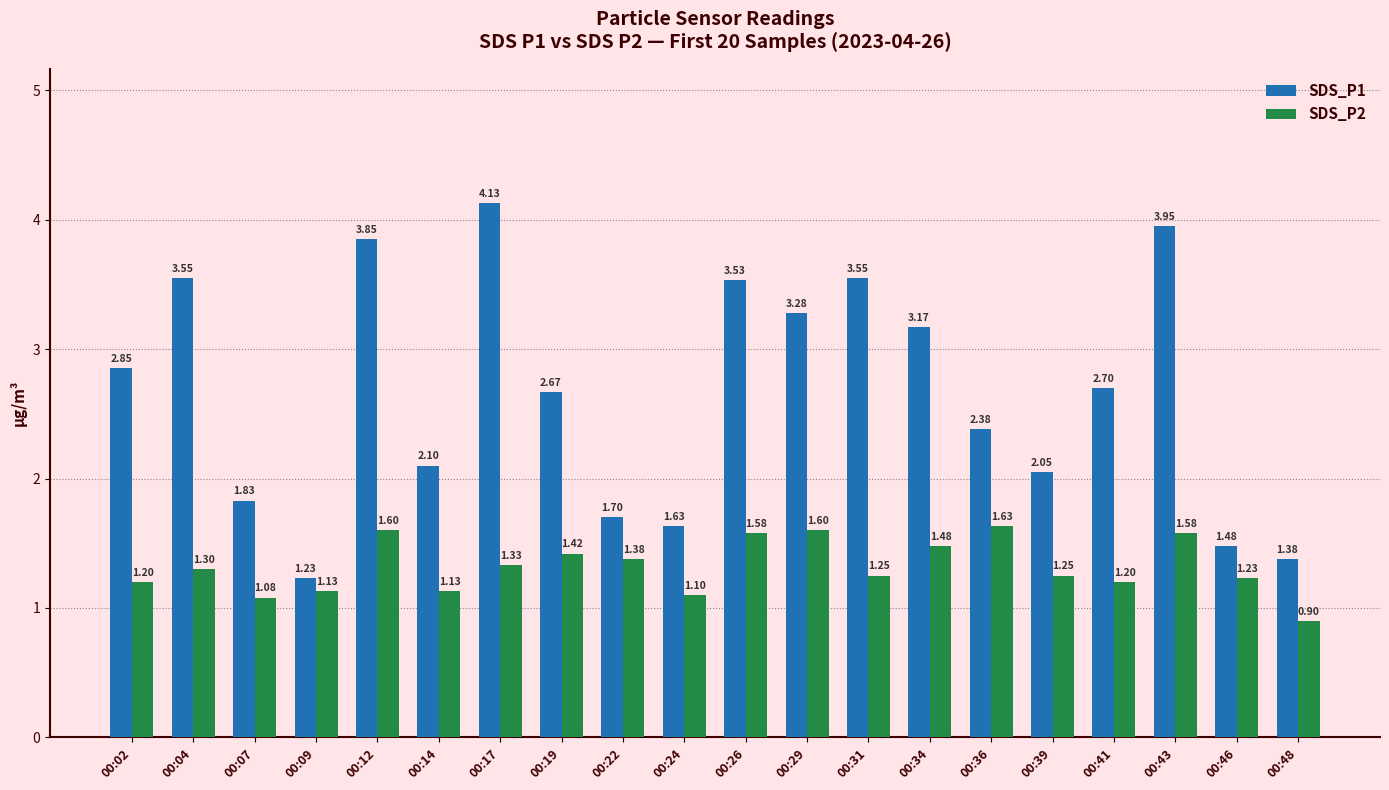

At which category is the sum across all series the highest?

00:43